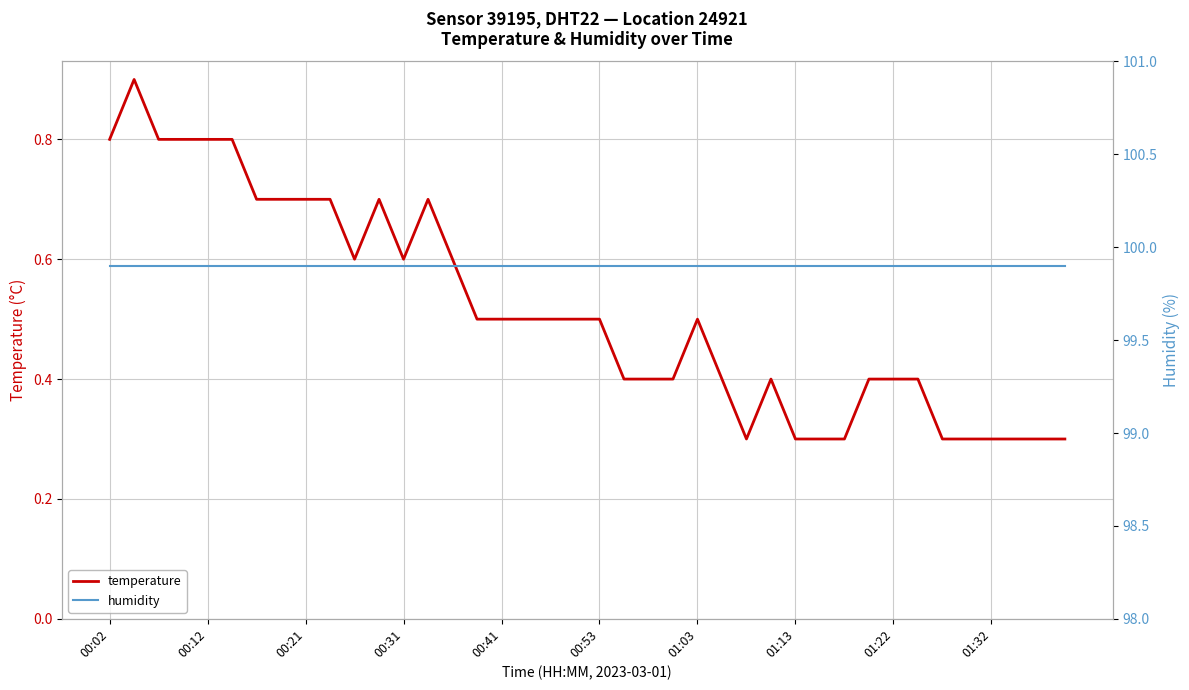

Which series has the largest range (max minus min)?

temperature